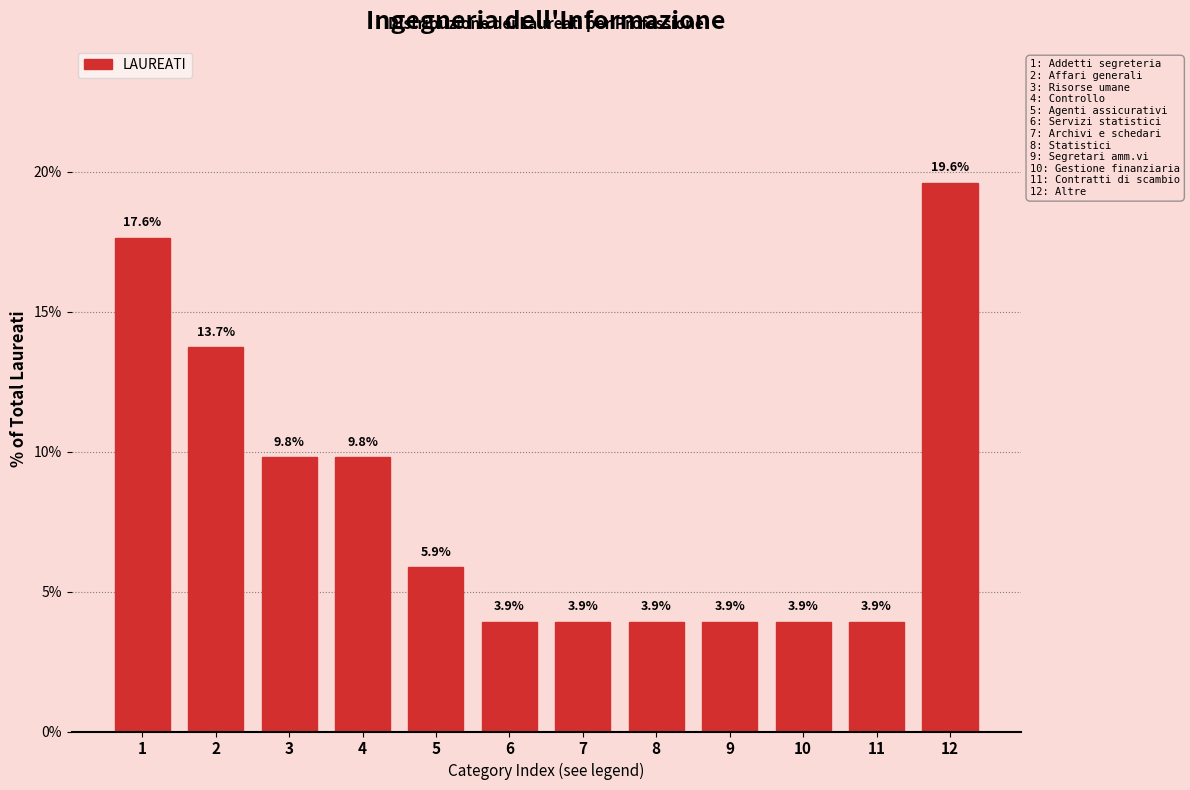

Reading left to right, list all the values displayed in this chart.

1=17.6	2=13.7	3=9.8	4=9.8	5=5.9	6=3.9	7=3.9	8=3.9	9=3.9	10=3.9	11=3.9	12=19.6